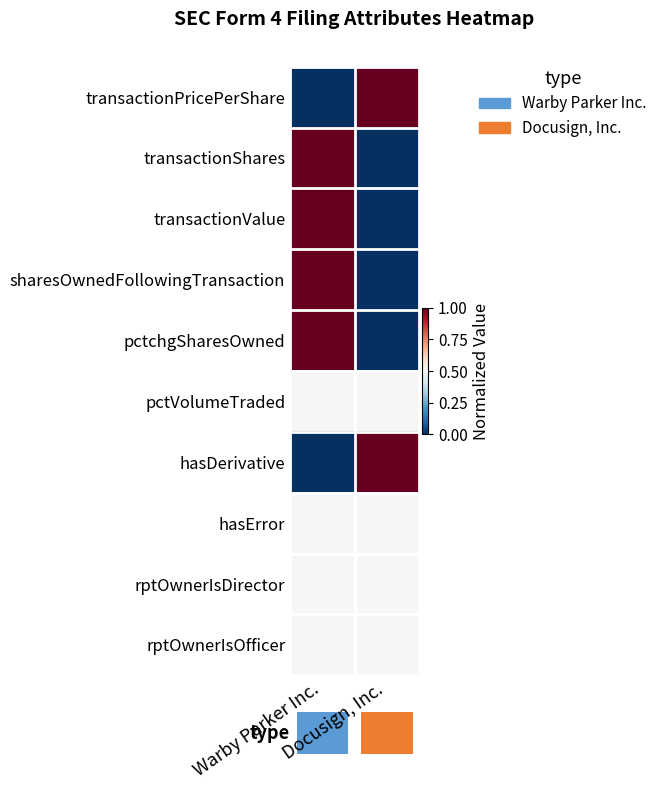

At which category is the sum across all series the highest?

Warby Parker Inc.